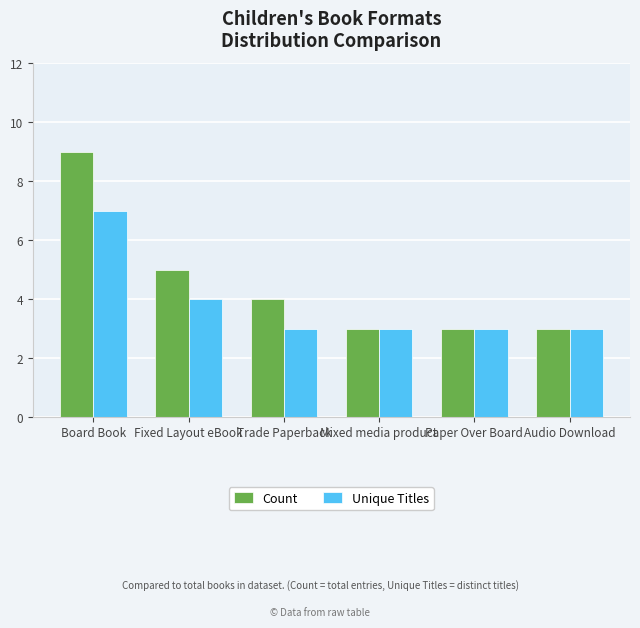

How many groups of bars are there?

6